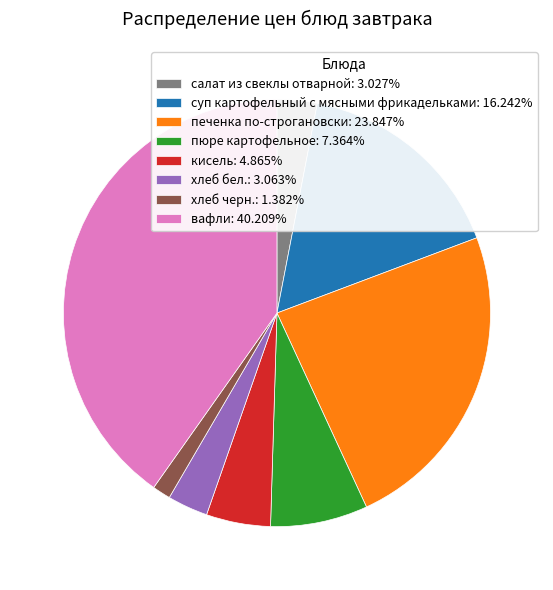

Does any single category account for the majority?

No